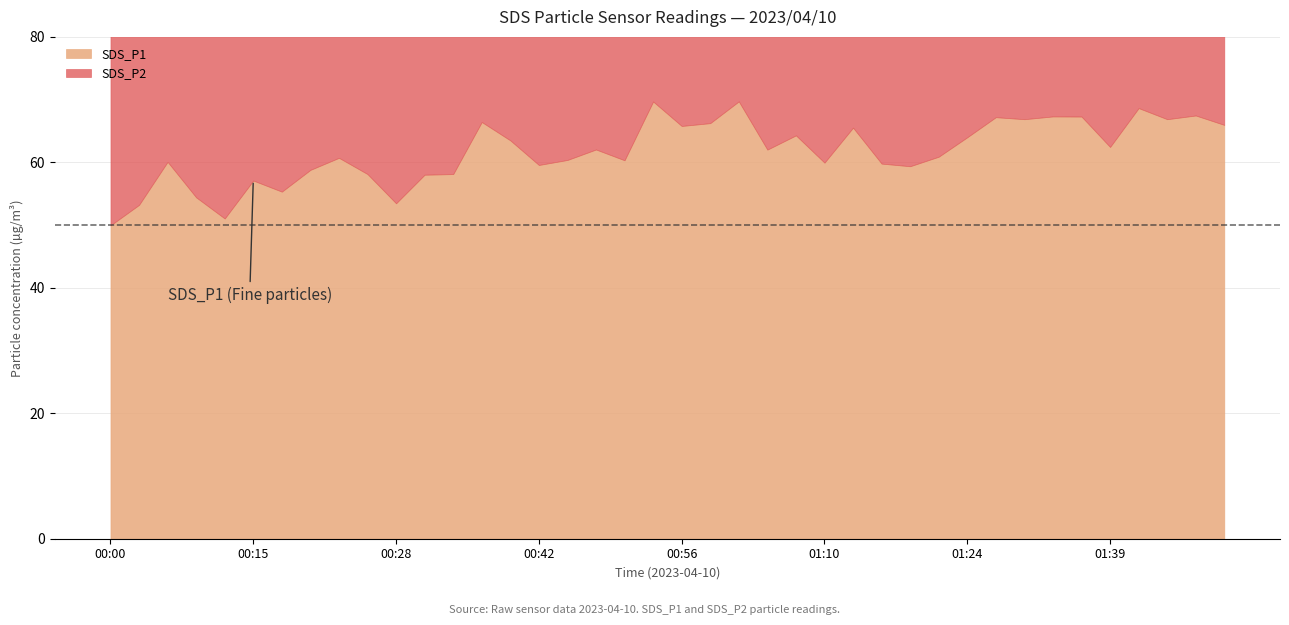

At which category is the sum across all series the highest?

01:42